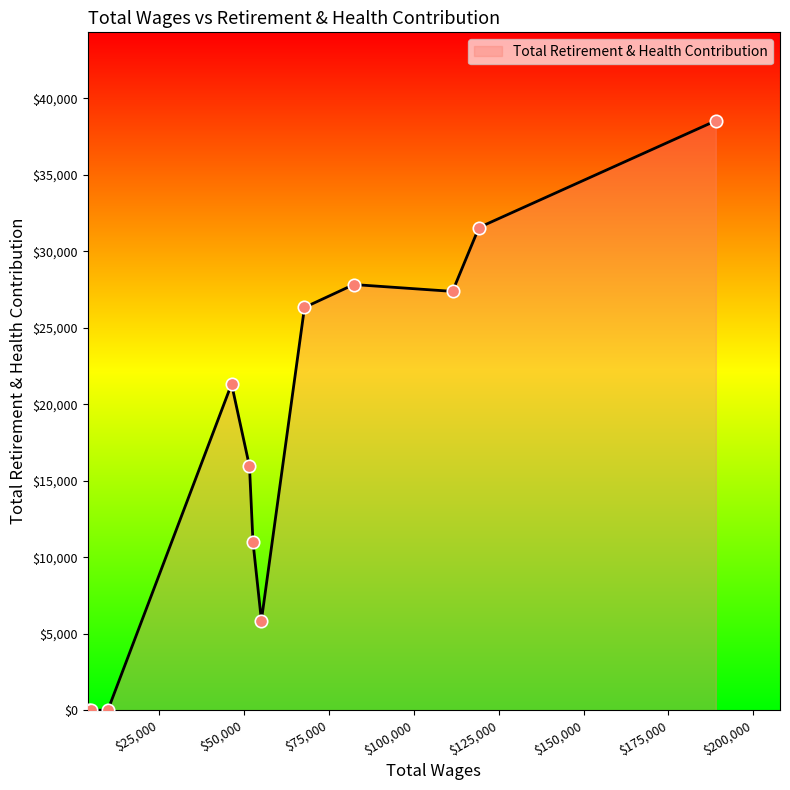

What is the maximum value shown in the chart?

38538